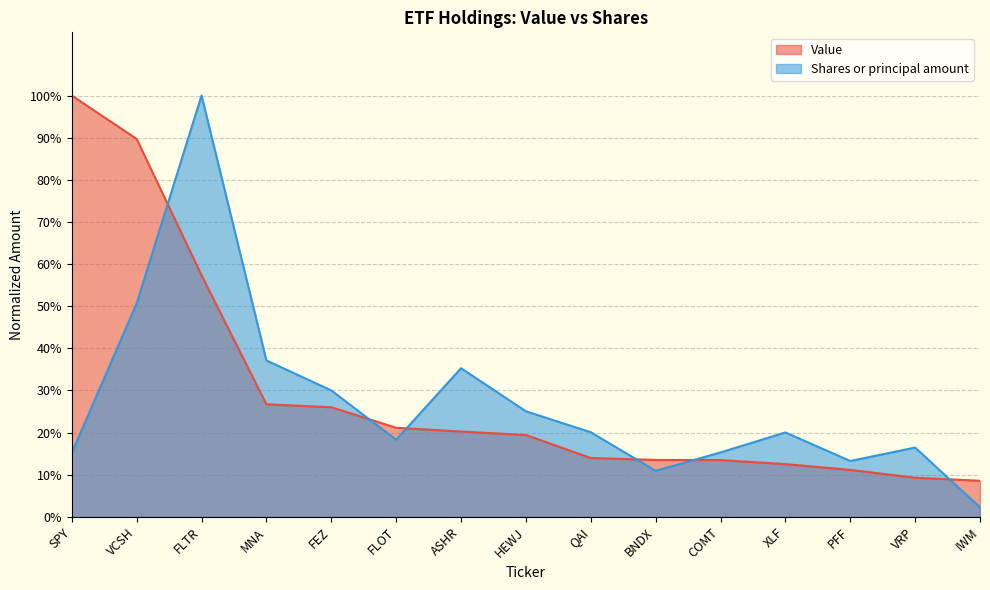

What position from the right is IWM?

1